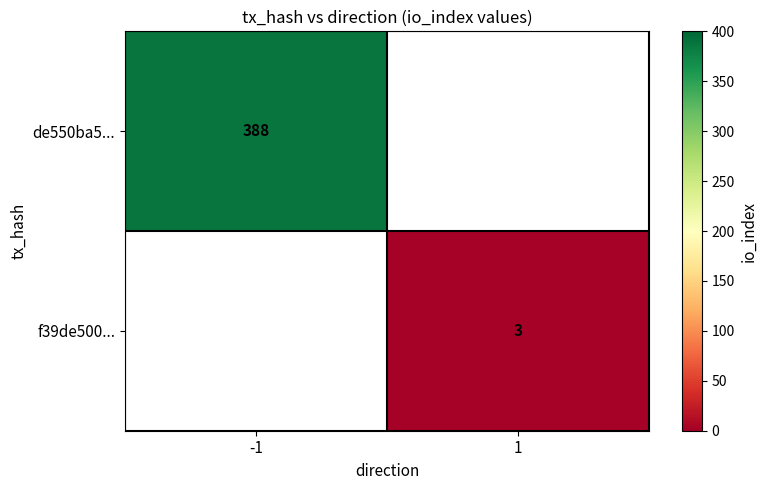

The value of de550ba5... at -1 is 135. True or false?

False